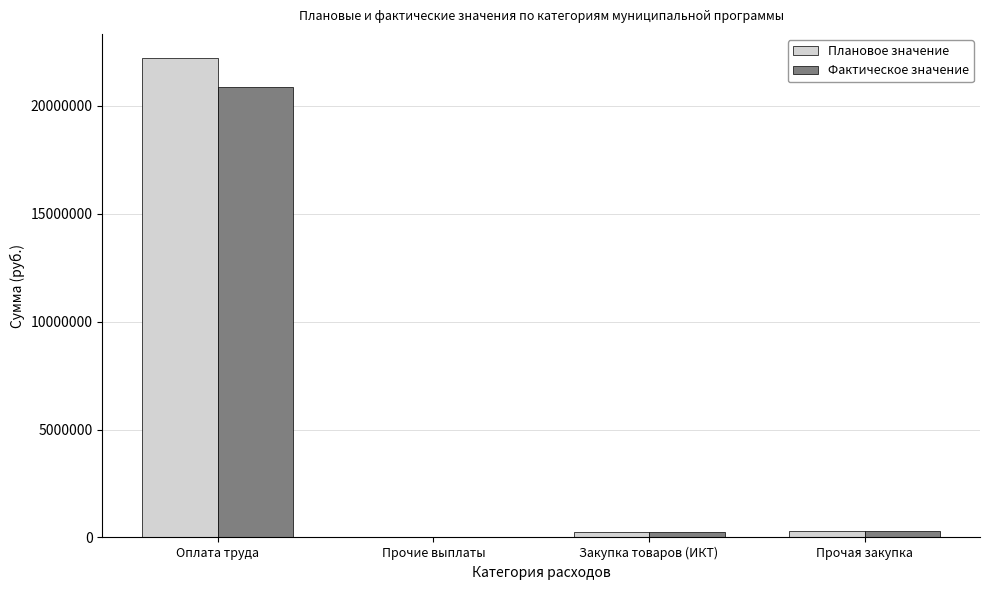

What is the maximum value shown in the chart?

22225600.6